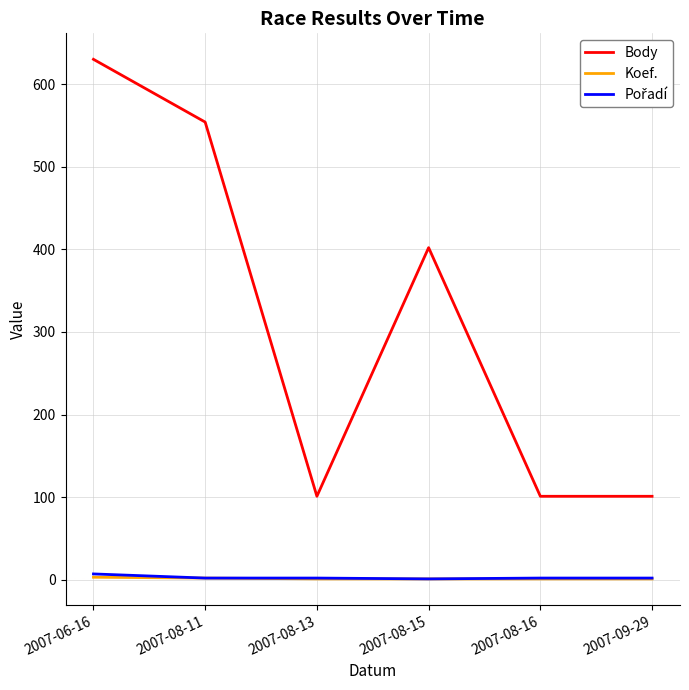

At which label does Body reach its peak?

2007-06-16